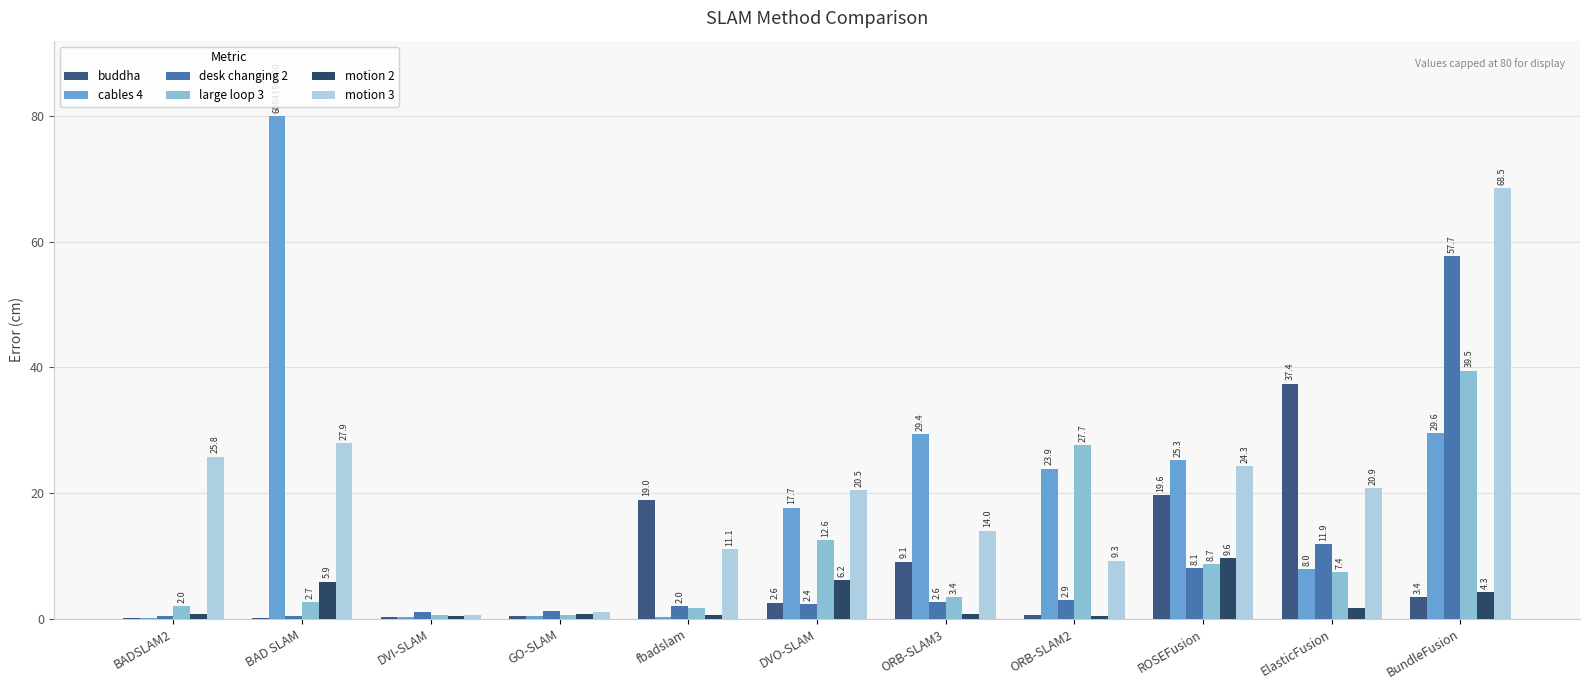

At which label does large loop 3 reach its peak?

BundleFusion